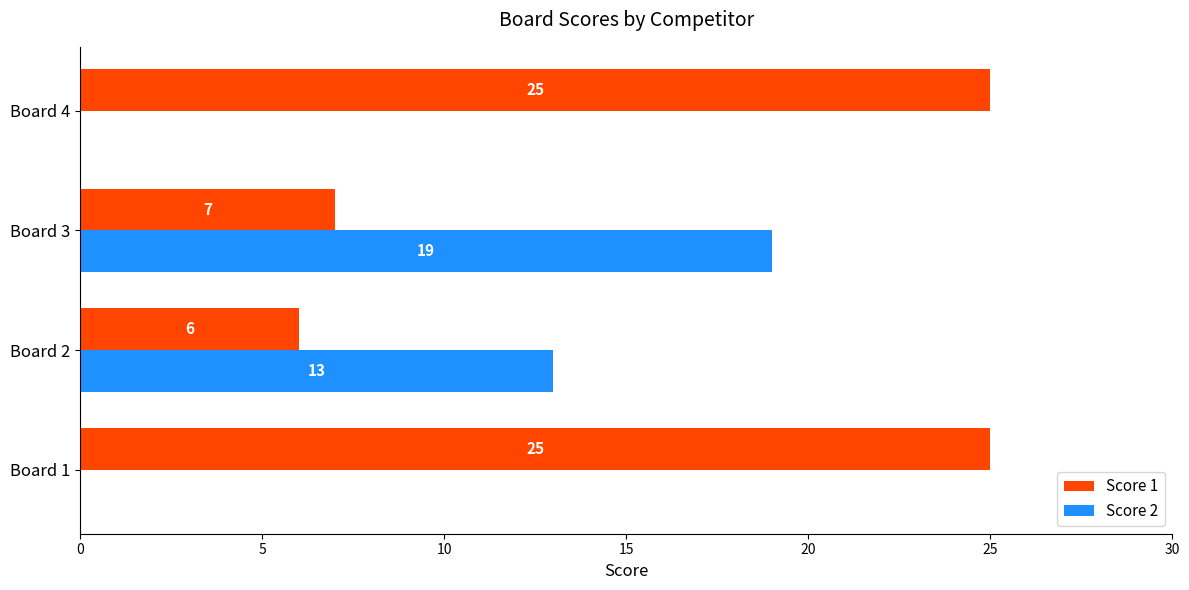

What value does the Score 1 series have at Board 2, to the nearest 5?

5